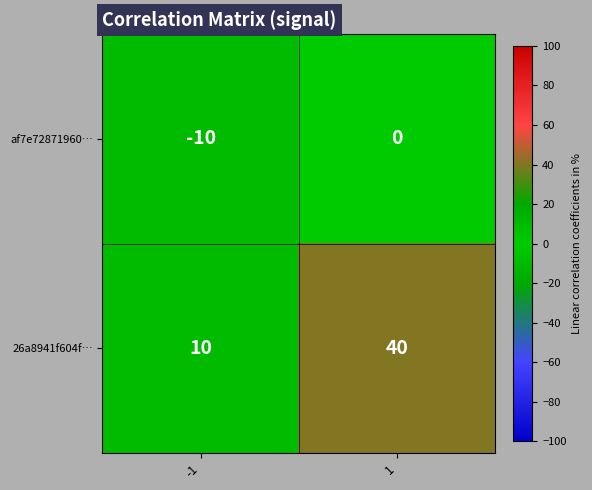

Rank the series by their maximum value, from lowest to highest.

af7e72871960…, 26a8941f604f…